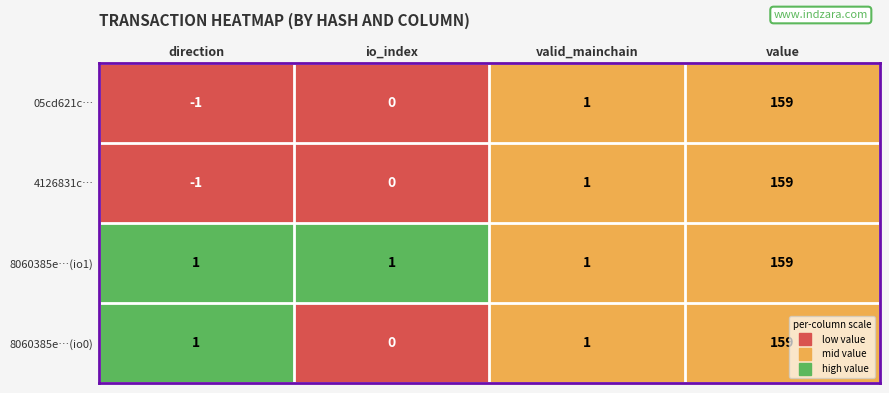

Which series has the largest total across all categories?

8060385e…(io1)